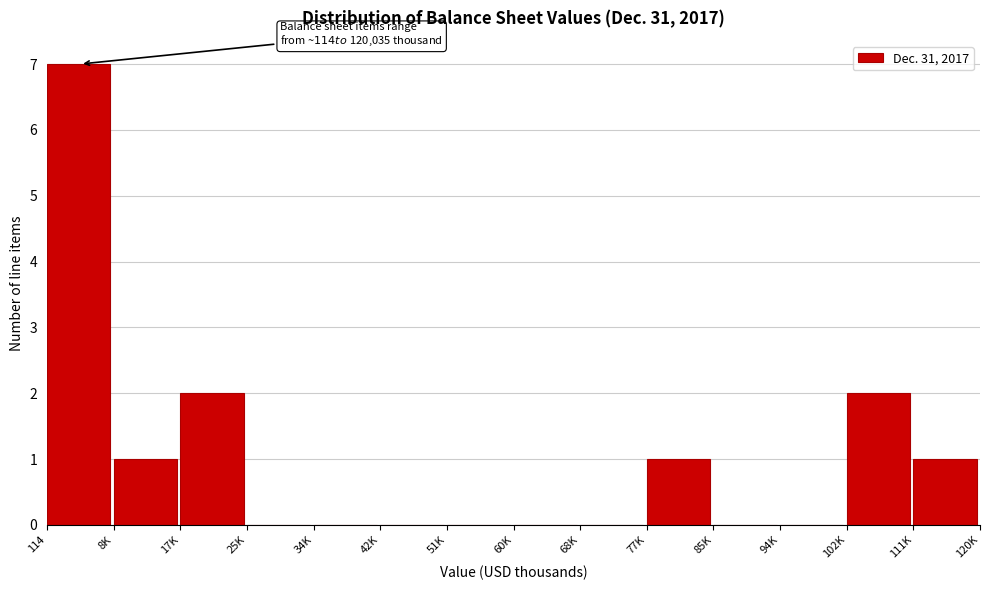

Reading right to left, transcribe all the data shown in this chart.

111K=1	102K=2	94K=0	85K=0	77K=1	68K=0	60K=0	51K=0	42K=0	34K=0	25K=0	17K=2	8K=1	114=7